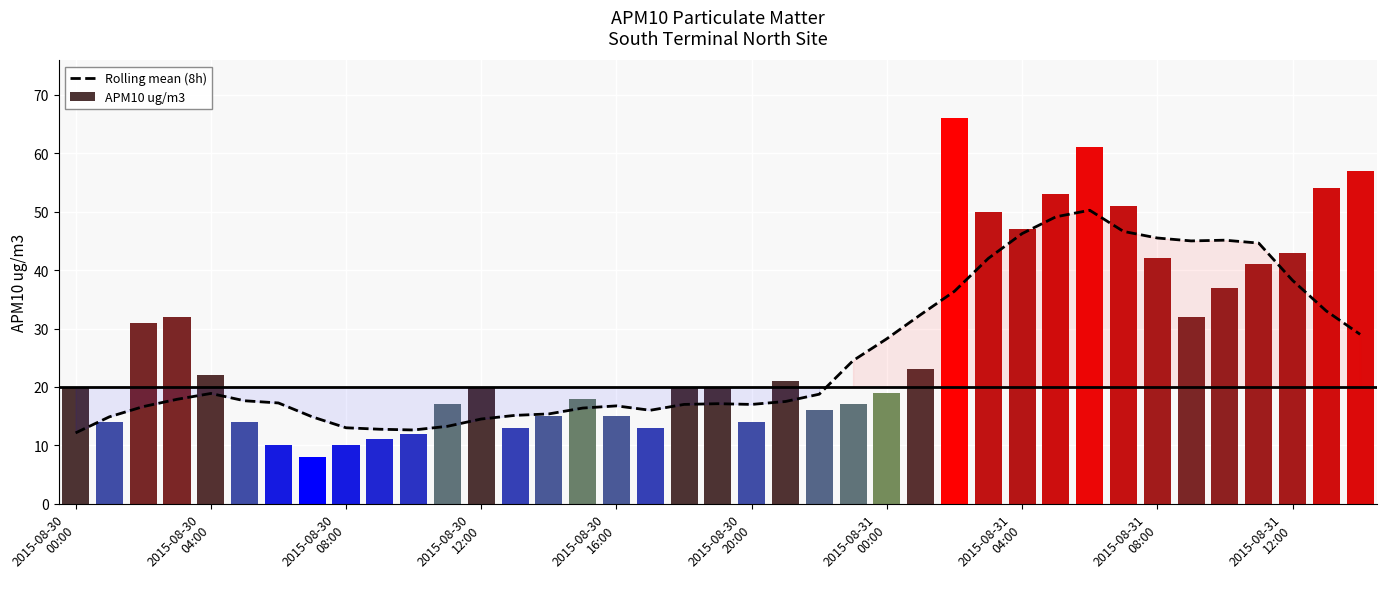

Reading left to right, list all the values displayed in this chart.

Rolling mean (8h): 12.1	14.9	16.6	17.9	18.9	17.6	17.2	14.9	13.0	12.8	12.6	13.2	14.5	15.1	15.4	16.4	16.8	16.0	17.0	17.1	17.0	17.5	18.8	24.5	28.2	32.4	36.4	42.0	46.2	49.1	50.2	46.6	45.5	45.0	45.1	44.6	38.2	33.0	29.0
APM10 ug/m3: 20.0	14.0	31.0	32.0	22.0	14.0	10.0	8.0	10.0	11.0	12.0	17.0	20.0	13.0	15.0	18.0	15.0	13.0	20.0	20.0	14.0	21.0	16.0	17.0	19.0	23.0	66.0	50.0	47.0	53.0	61.0	51.0	42.0	32.0	37.0	41.0	43.0	54.0	57.0